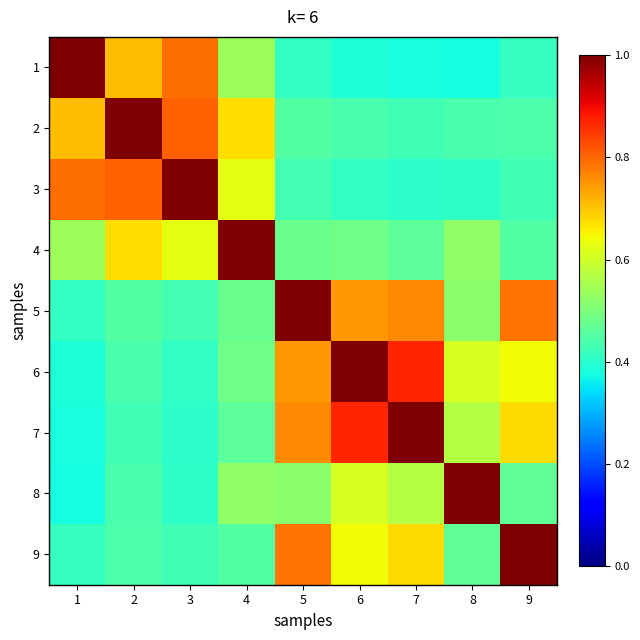

Reading left to right, what are all the values shown in this chart?

1: 1=1.0	2=0.7	3=0.8	4=0.5	5=0.4	6=0.4	7=0.4	8=0.4	9=0.4
2: 1=0.7	2=1.0	3=0.8	4=0.7	5=0.5	6=0.4	7=0.4	8=0.4	9=0.4
3: 1=0.8	2=0.8	3=1.0	4=0.6	5=0.4	6=0.4	7=0.4	8=0.4	9=0.4
4: 1=0.5	2=0.7	3=0.6	4=1.0	5=0.5	6=0.5	7=0.5	8=0.5	9=0.5
5: 1=0.4	2=0.5	3=0.4	4=0.5	5=1.0	6=0.7	7=0.8	8=0.5	9=0.8
6: 1=0.4	2=0.4	3=0.4	4=0.5	5=0.7	6=1.0	7=0.9	8=0.6	9=0.6
7: 1=0.4	2=0.4	3=0.4	4=0.5	5=0.8	6=0.9	7=1.0	8=0.6	9=0.7
8: 1=0.4	2=0.4	3=0.4	4=0.5	5=0.5	6=0.6	7=0.6	8=1.0	9=0.5
9: 1=0.4	2=0.4	3=0.4	4=0.5	5=0.8	6=0.6	7=0.7	8=0.5	9=1.0